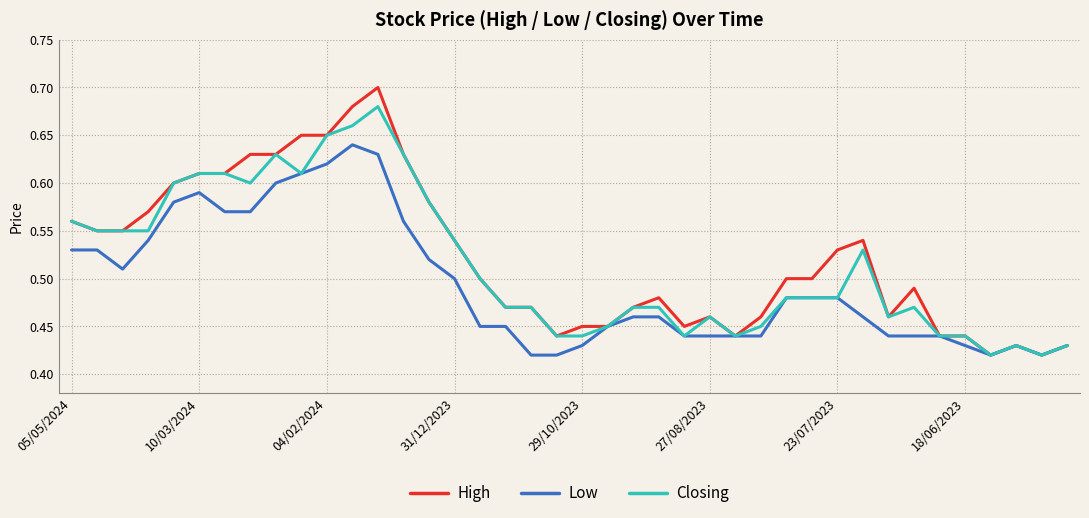

Which series has the widest spread of values?

High